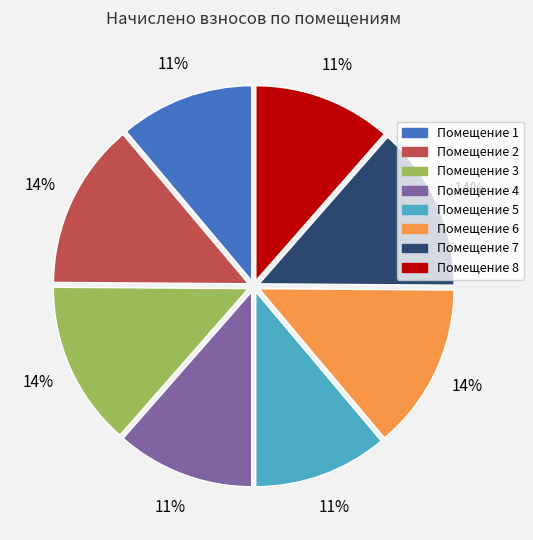

To the nearest percent, what is the difference between the largest and smallest slice percentages?

3%